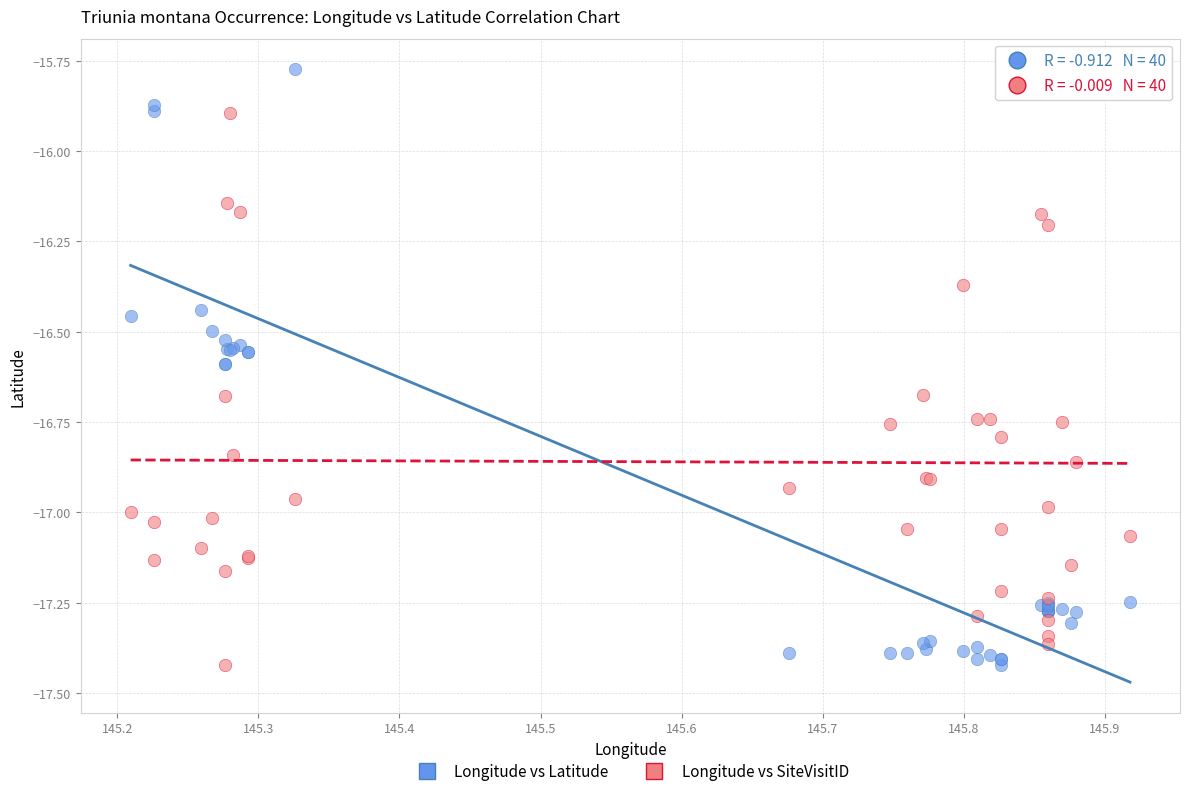

What is the X range (max minus min) for the scatter plot?

0.7